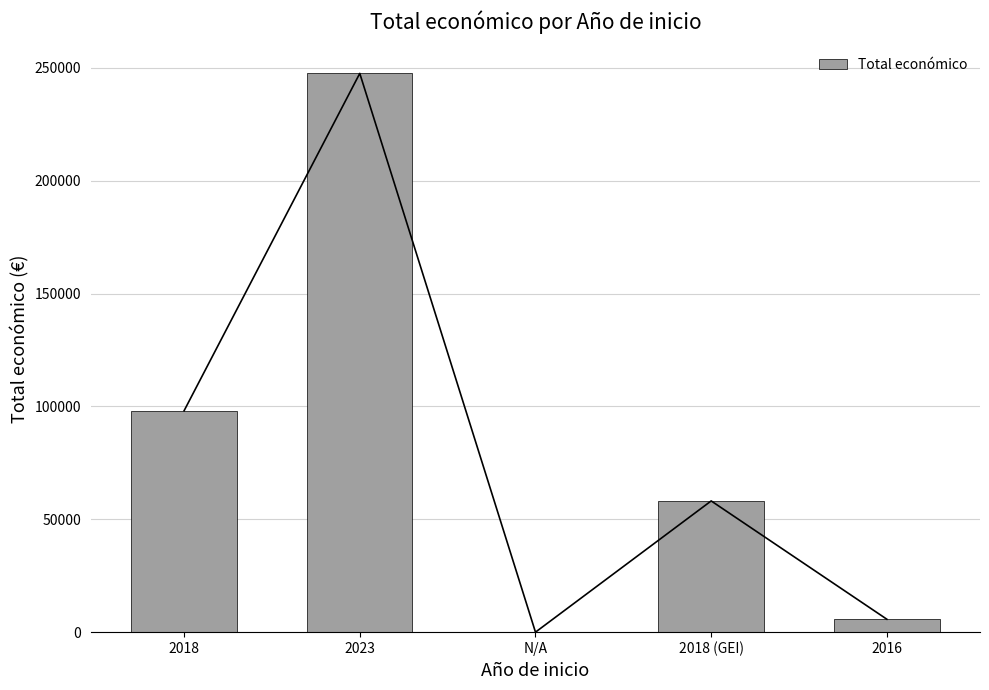

The value at 2016 is 7980. True or false?

False